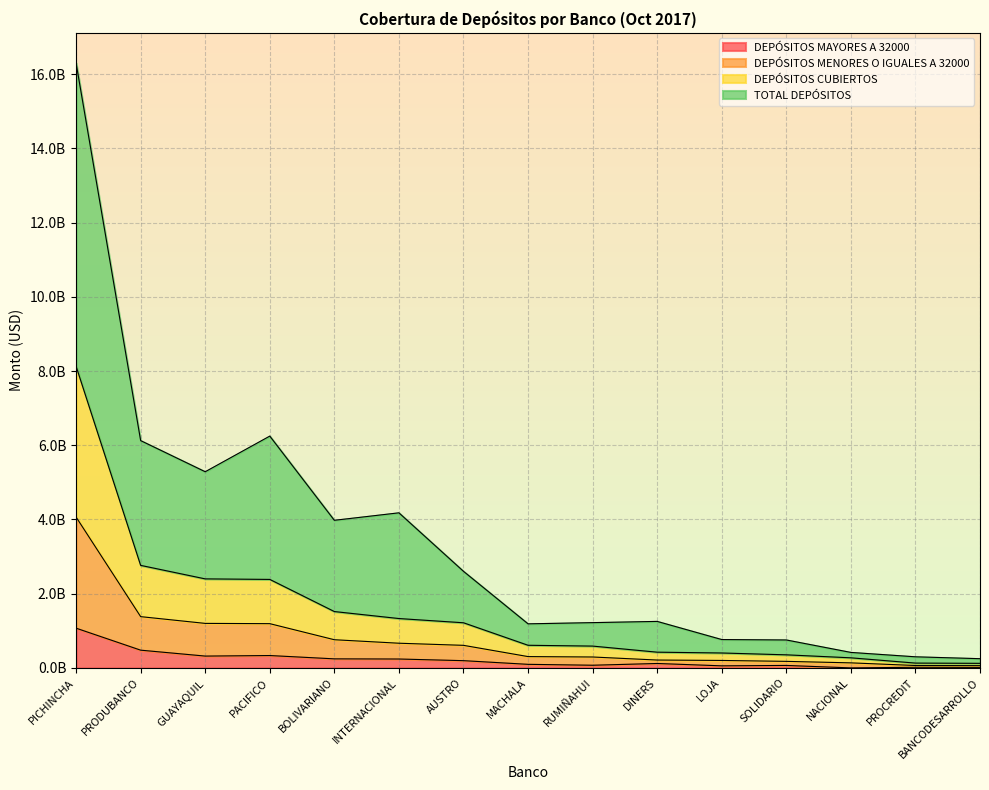

True or false: DEPÓSITOS CUBIERTOS and TOTAL DEPÓSITOS intersect in this chart.

False